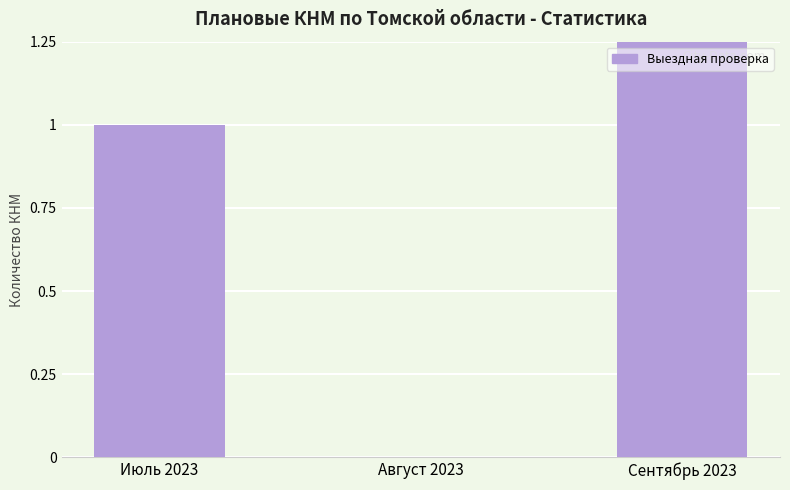

Which label corresponds to the smallest value in the chart?

Август 2023